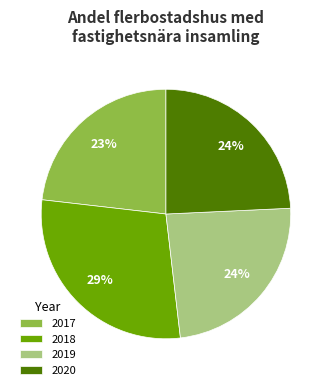

Do 2020 and 2017 together represent more than half of the pie?

No